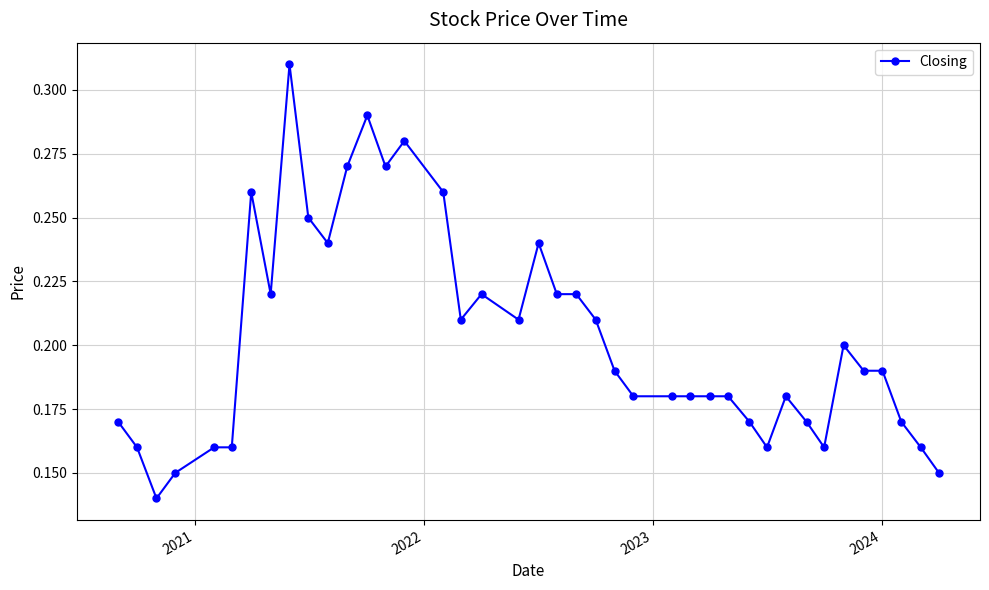

True or false: the data has more than 1 interior local peaks.

True